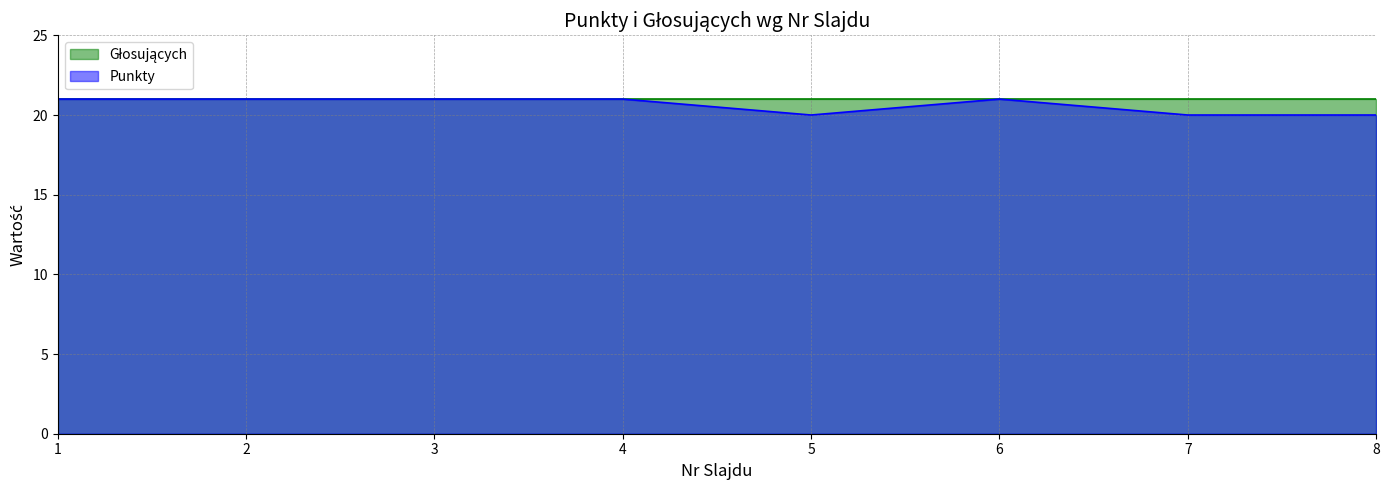

List the labels in order of value, largest first.

1, 2, 3, 4, 6, 5, 7, 8